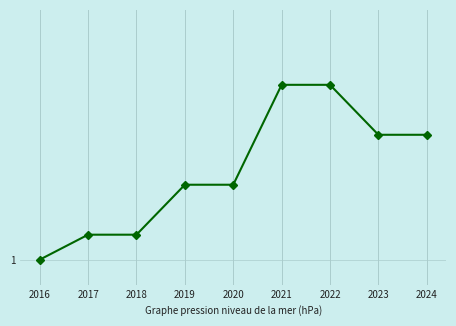

Does the chart display data point markers on the line(s)?

Yes